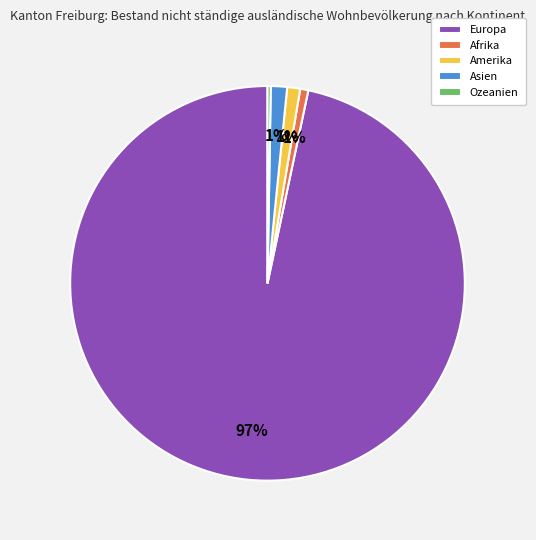

Which category accounts for the majority?

Europa